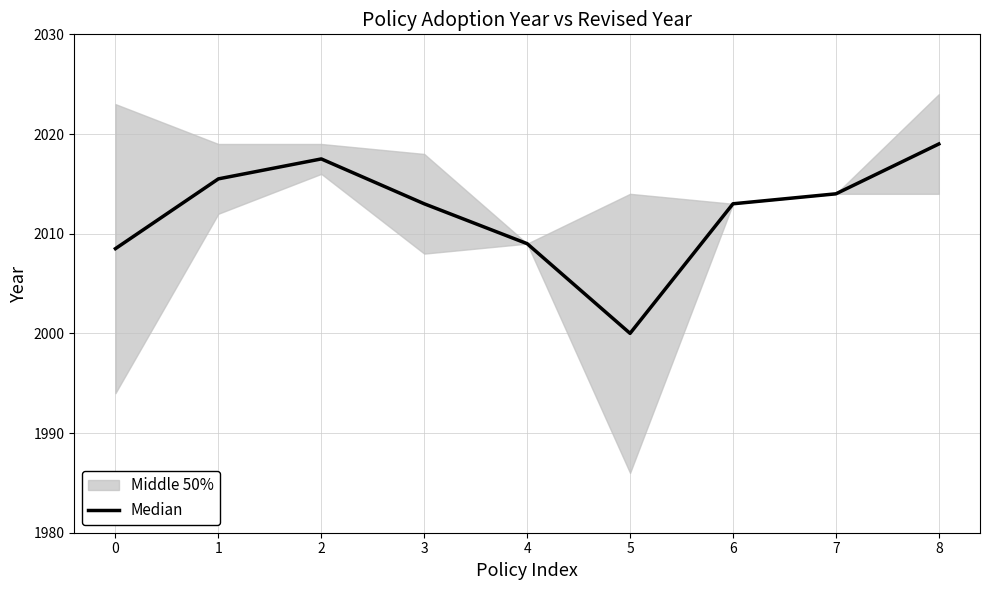

The chart shows a value of 2017.5 at 2. True or false?

True